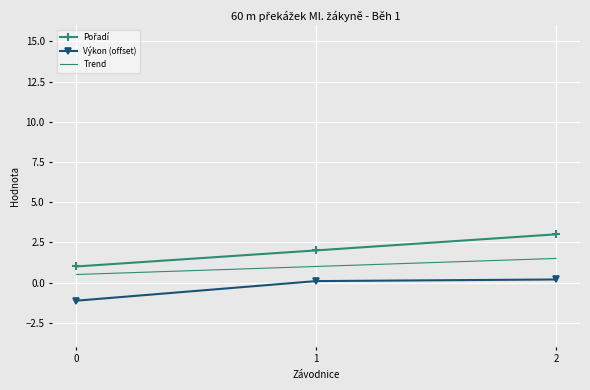

What is the greatest value displayed?

3.0